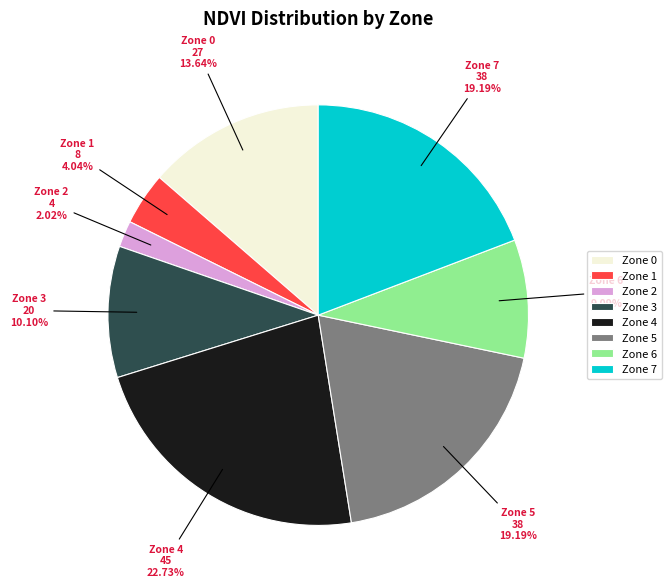

To the nearest percent, what is the difference between the largest and smallest slice percentages?

21%